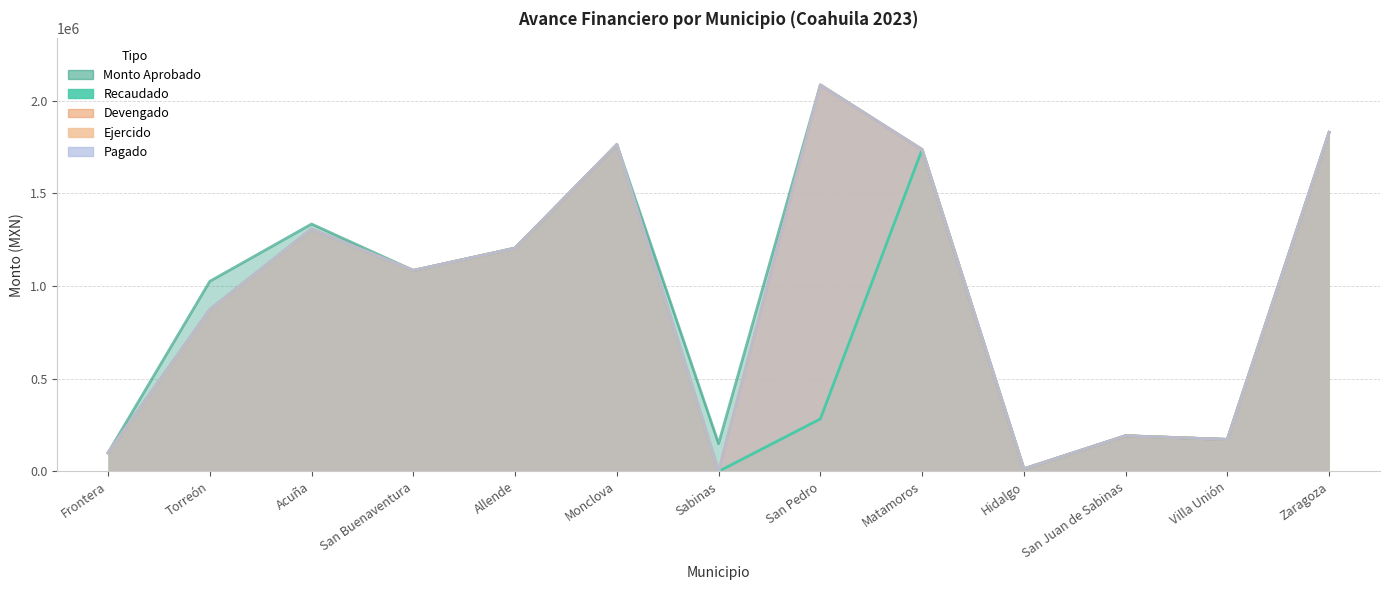

Which series has the largest range (max minus min)?

DEVENGADO